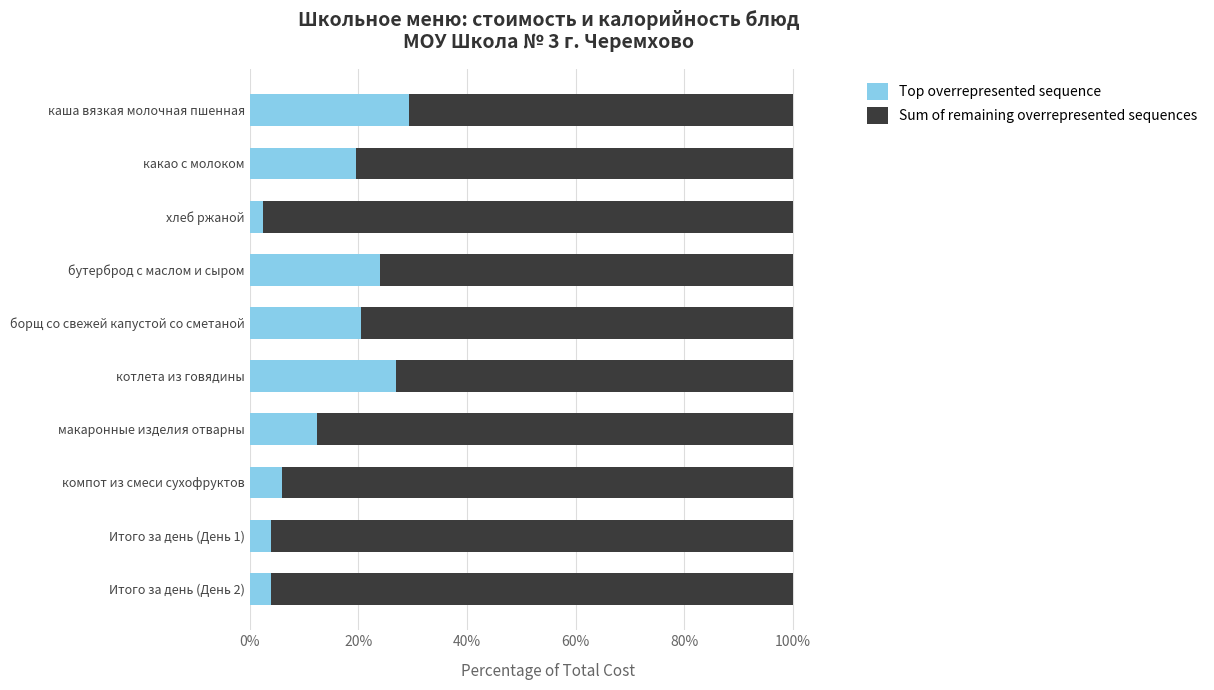

What is the difference between the Top overrepresented sequence values at каша вязкая молочная пшенная and Итого за день (День 1)?

25.4